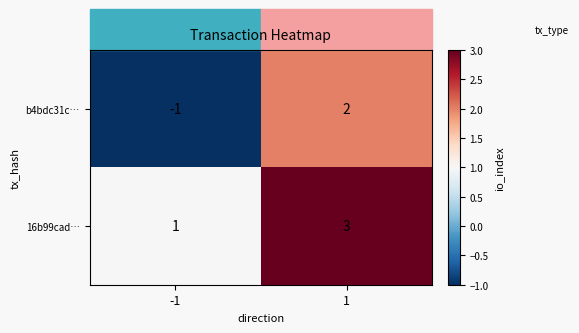

Between -1 and 1, which series saw the biggest shift?

b4bdc31c…